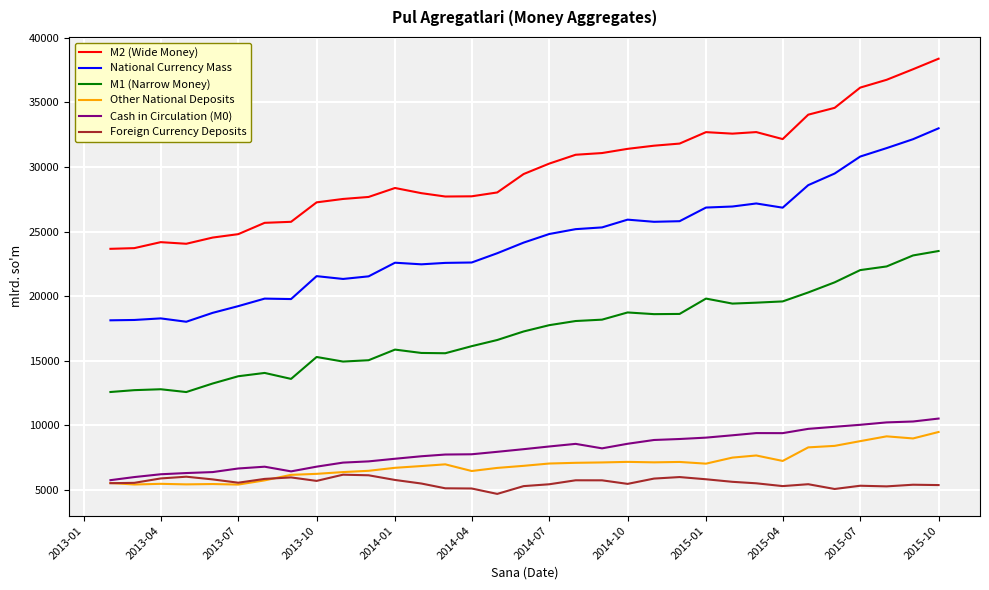

What is the minimum value shown in the chart?

4703.6